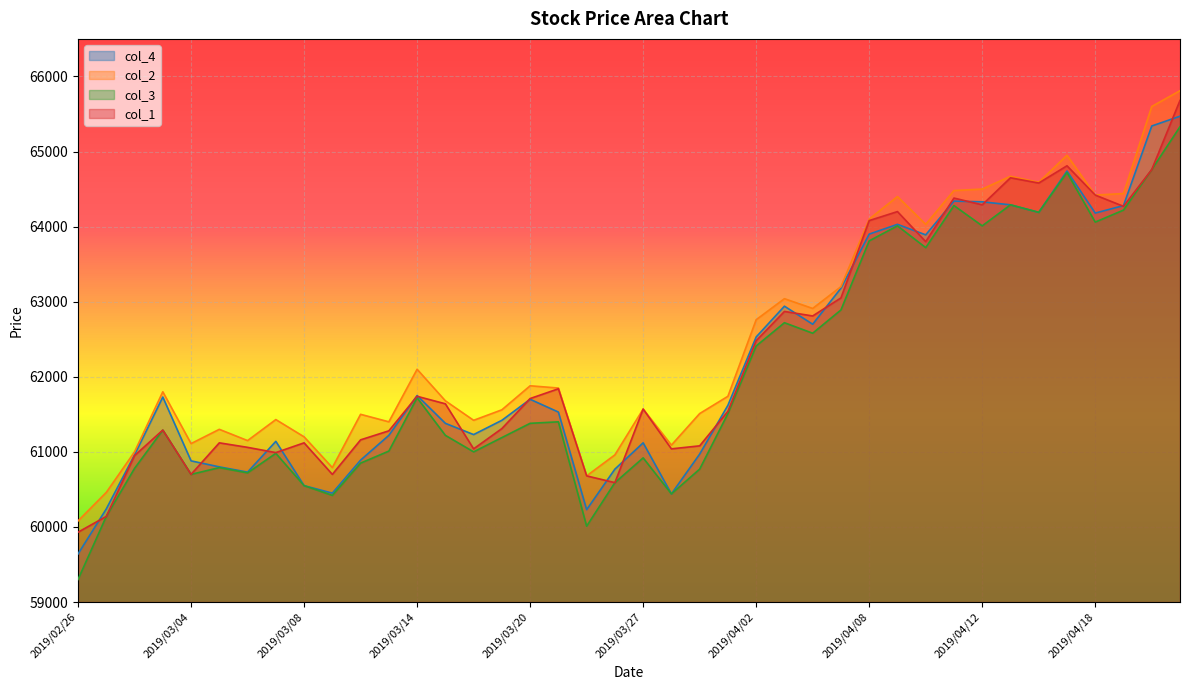

In col_2, how many points are higher than both neighbors (excluding endpoints)?

11